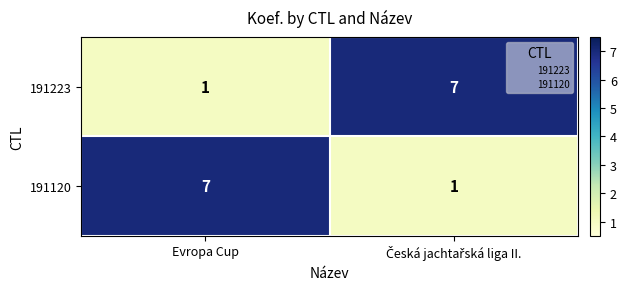

What is the greatest value displayed?

7